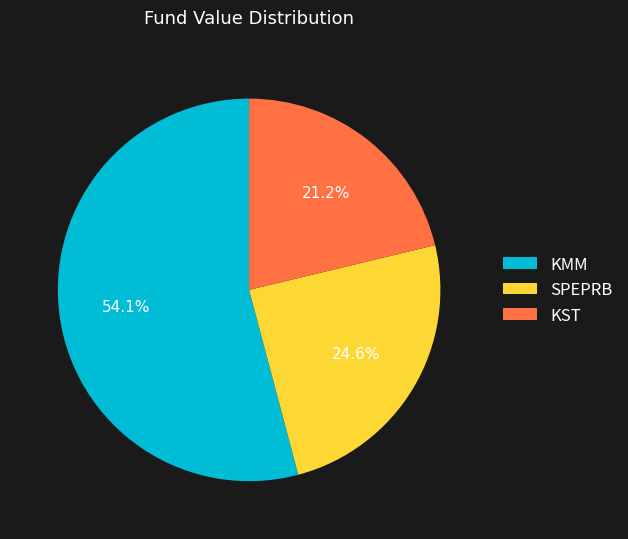

What is the ratio of the value at SPEPRB to the value at KST?

1.2